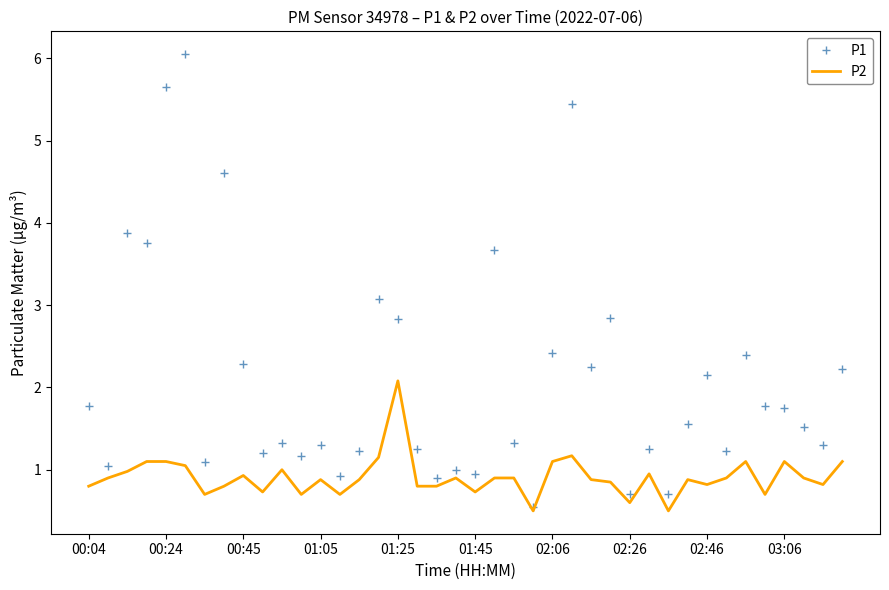

What is the smallest value displayed?

0.5